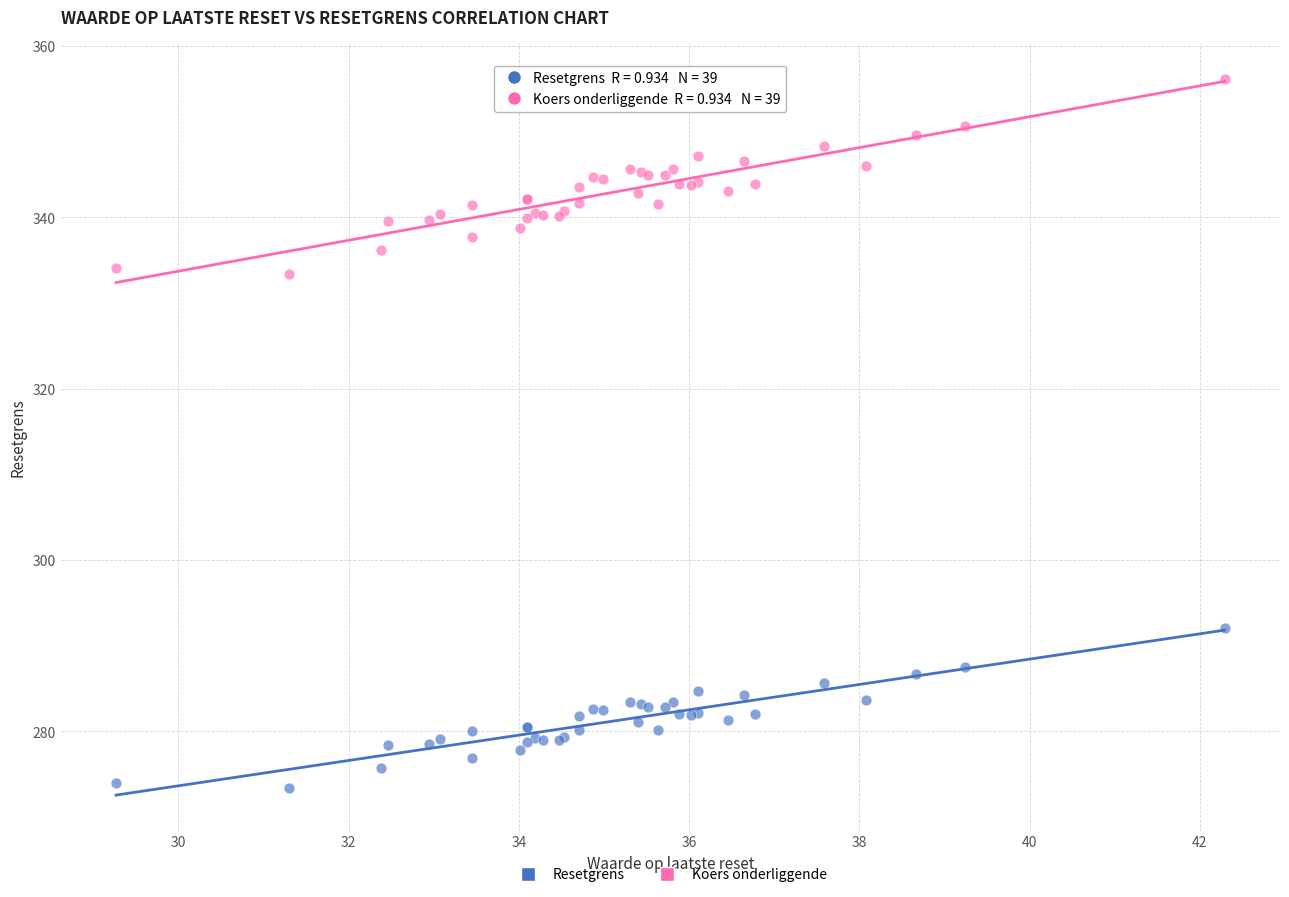

Which series contains the lowest Y value?

Resetgrens